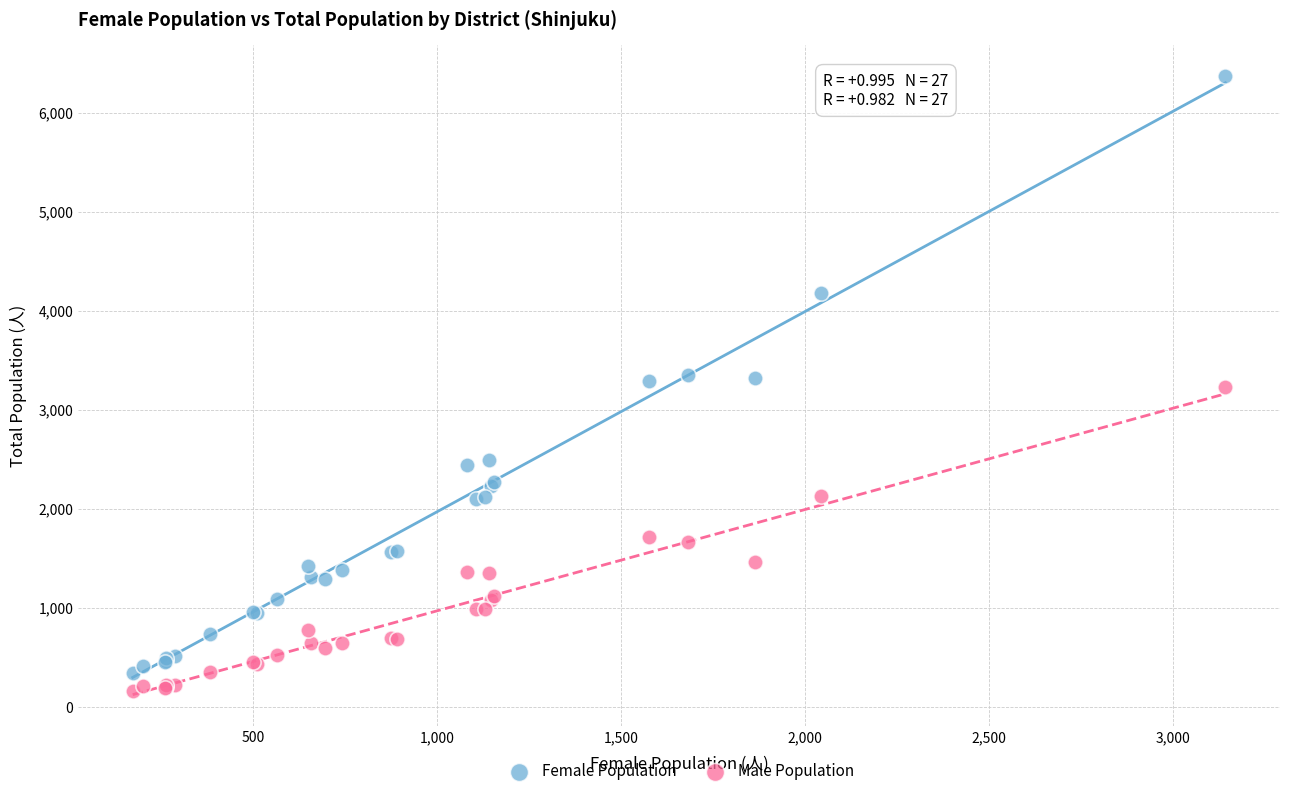

Which series has the largest Y range (max minus min)?

Female Population